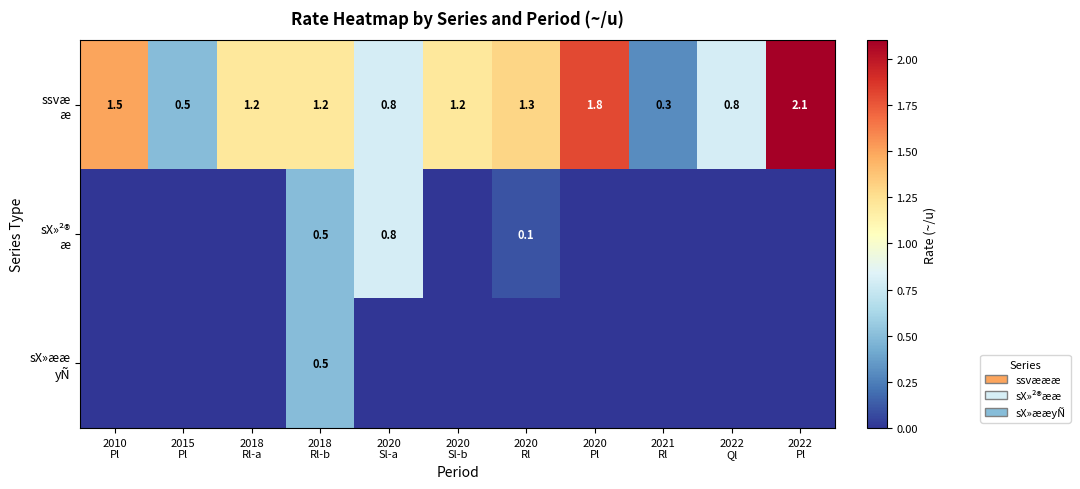

The value of sX»²® æ at 2020 Sl-a is 0.5. True or false?

False